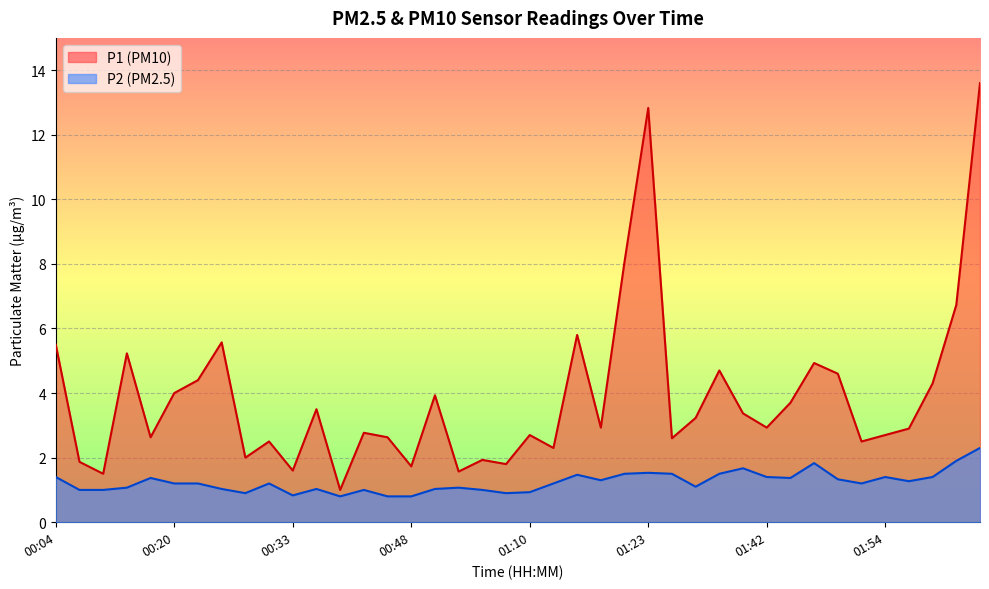

What is the lowest value of the P2 series?

0.8